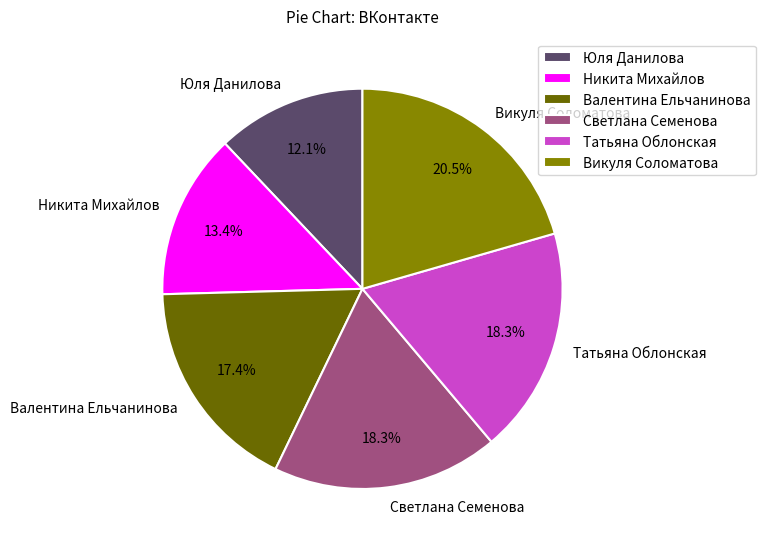

Count the number of slices in the pie.

6